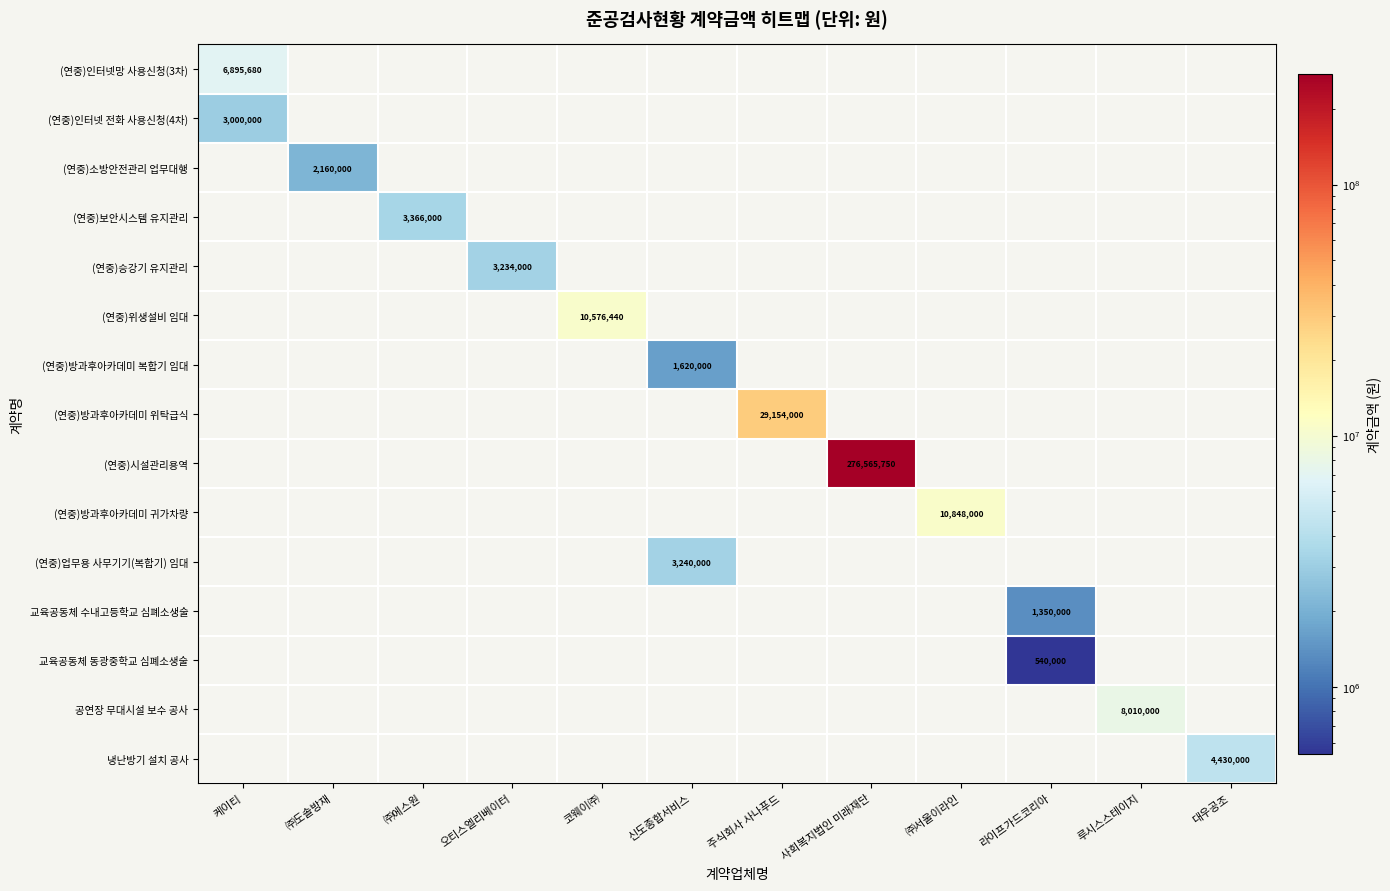

Rank the categories by (연중)방과후아카데미 위탁급식 value from lowest to highest.

케이티, ㈜도솔방재, ㈜에스원, 오티스엘리베이터, 코웨이㈜, 신도종합서비스, 사회복지법인 미래재단, ㈜서울이라인, 라이프가드코리아, 루시스스테이지, 대우공조, 주식회사 사나푸드